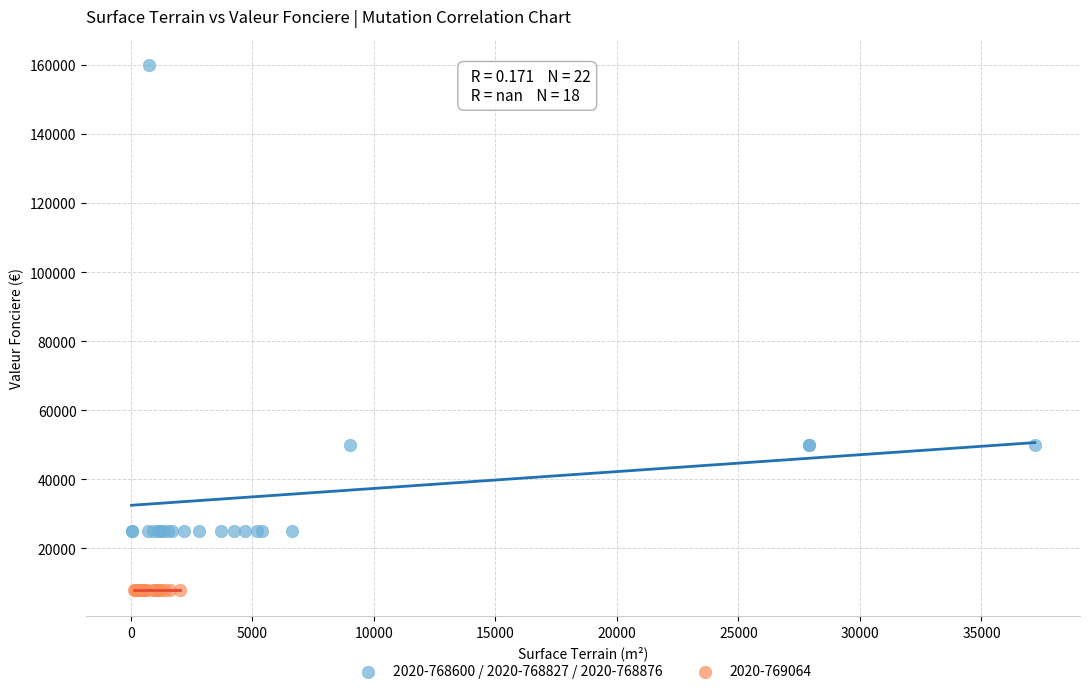

Which series contains the highest Y value?

2020-768600 / 2020-768827 / 2020-768876